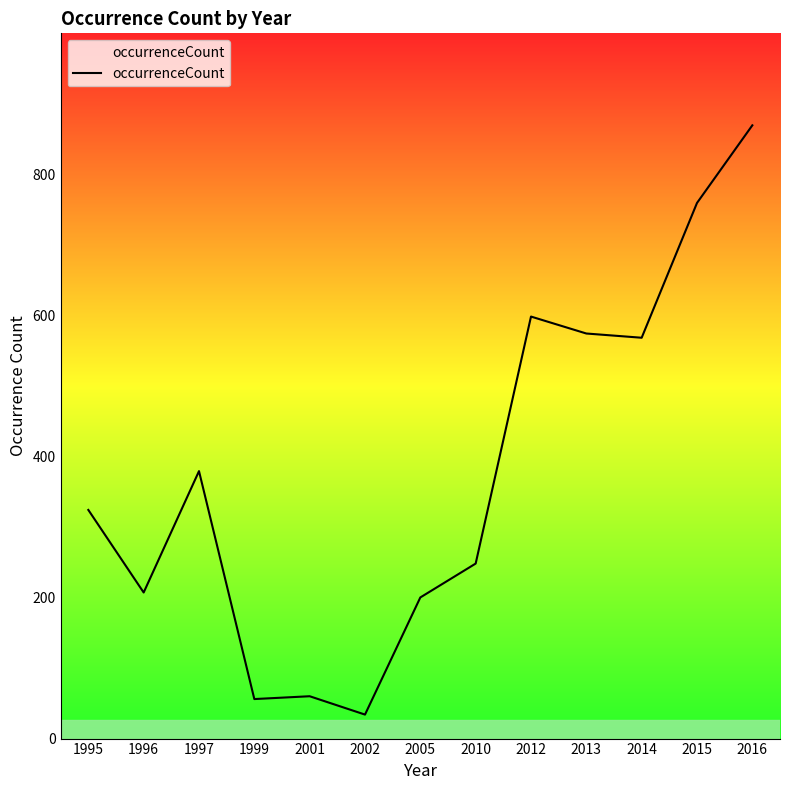

What is the minimum value shown in the chart?

34